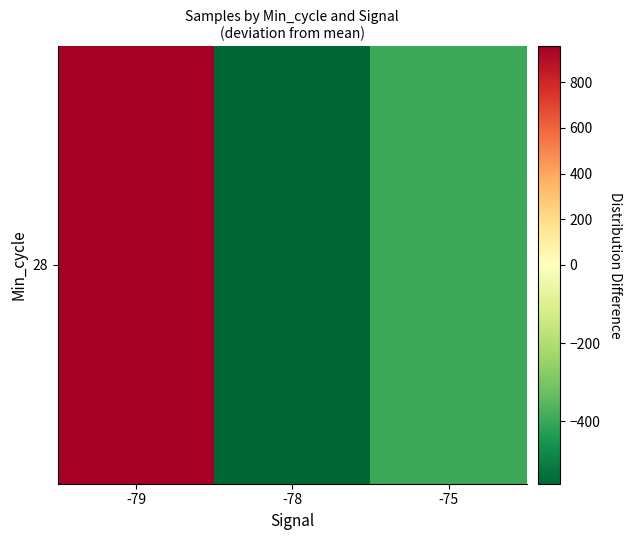

True or false: the data shows -560.0 at -78.

True